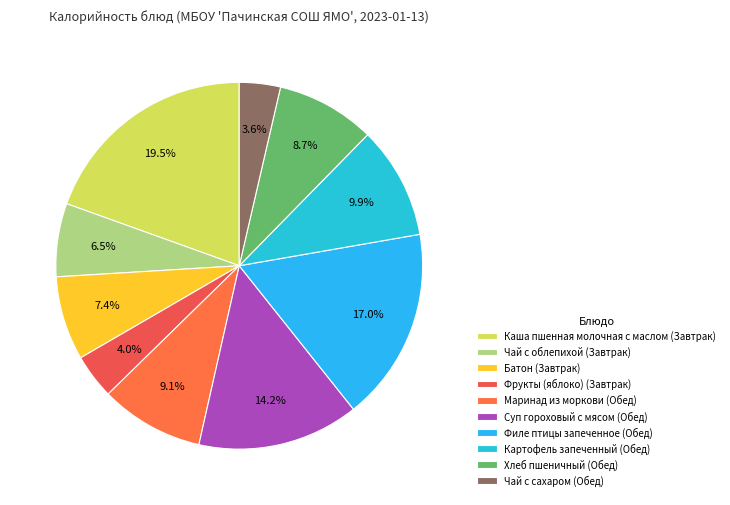

Count the number of slices in the pie.

10